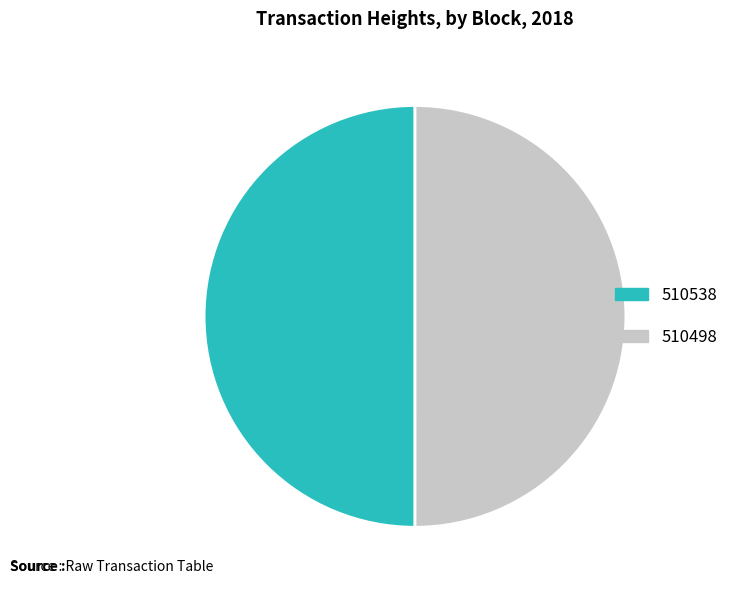

Is it true that 510498 is 50% of the pie?

True